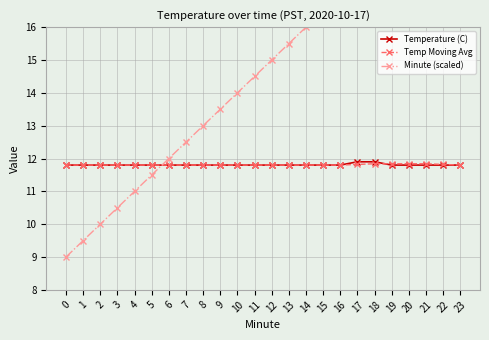

The Temp Moving Avg series shows 11.8 at 14. True or false?

True